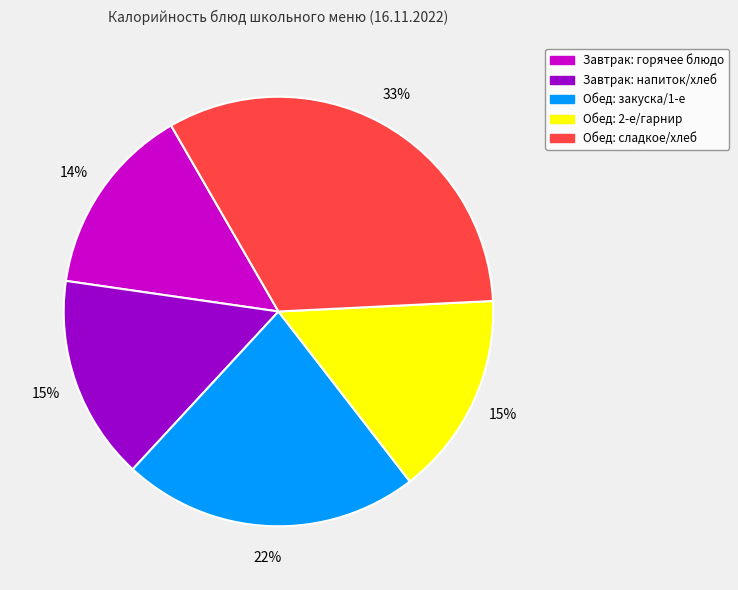

How many slices are in this pie chart?

5